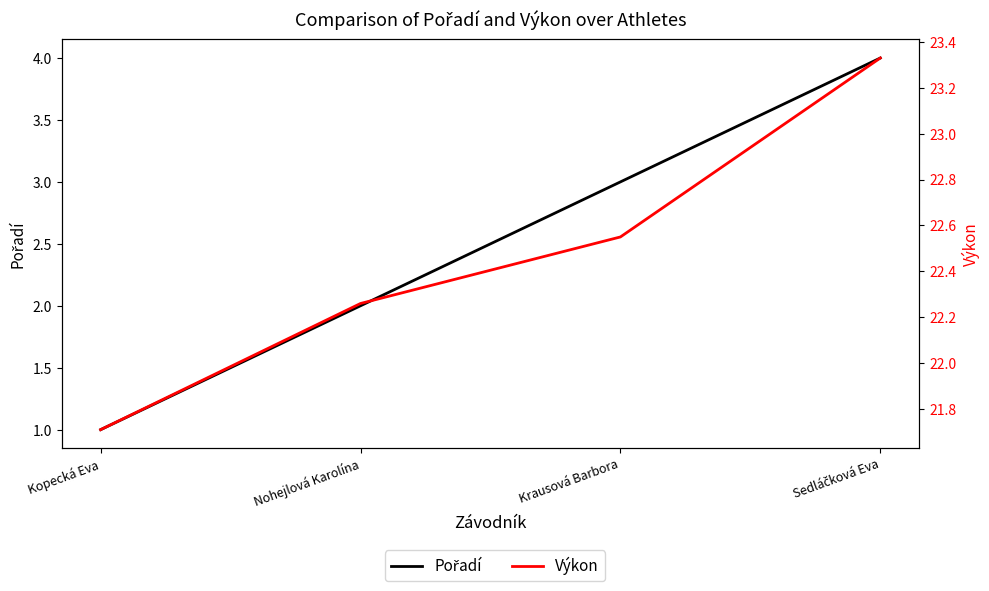

How many data points in Výkon are less than 22?

1